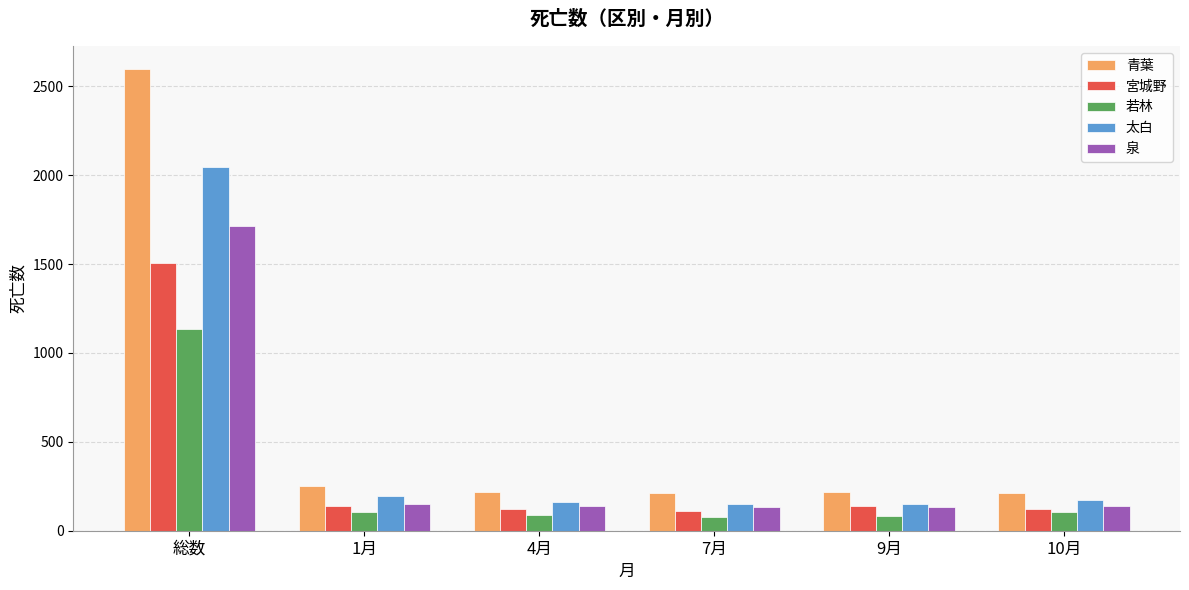

Which category has the highest value in the 太白 series?

総数